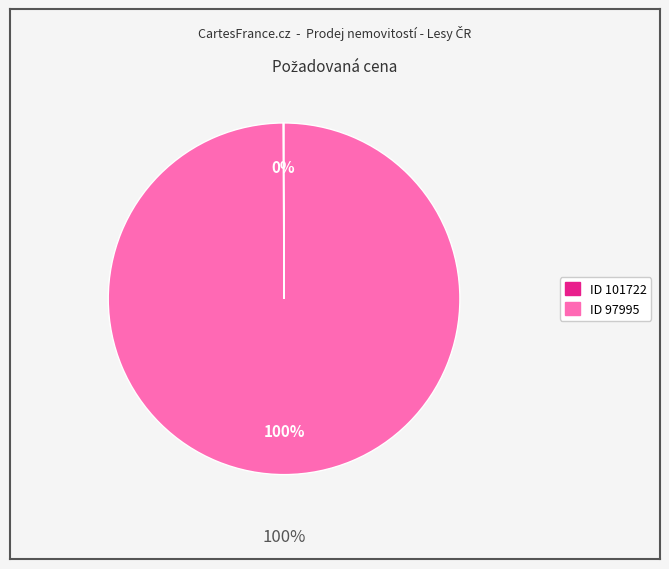

How much of the chart is everything except 101722?

99.9%